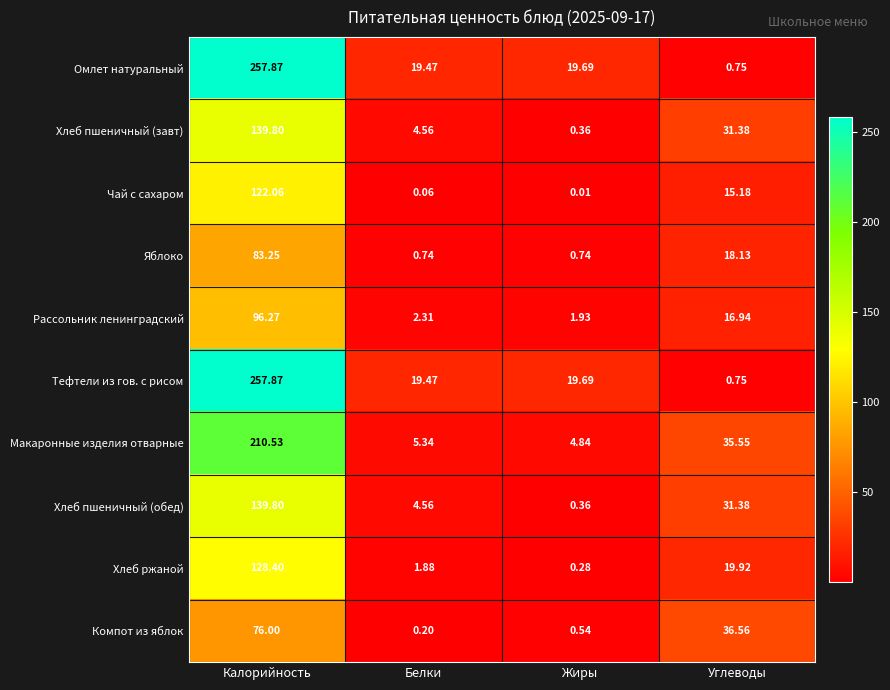

Between Белки and Углеводы, which series saw the biggest shift?

Компот из яблок